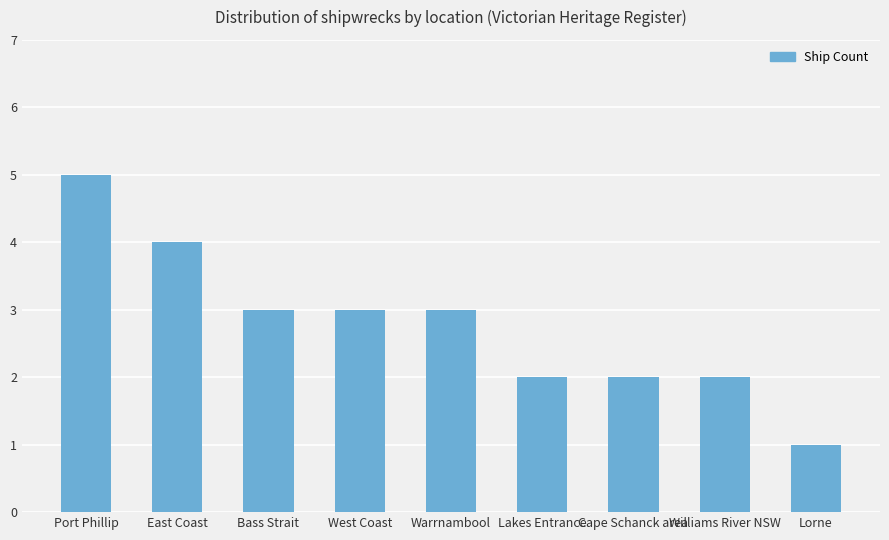

What is the value of the 3rd bar from the left?

3